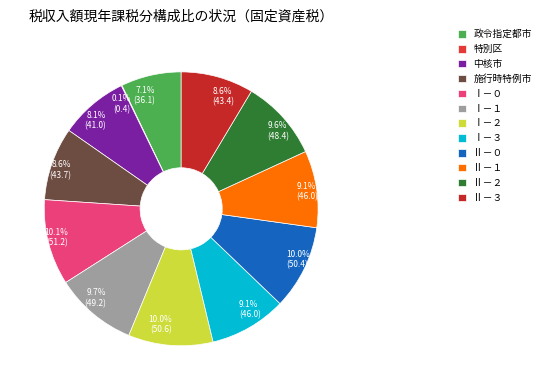

The Ⅱ－２ slice represents 19% of the pie. True or false?

False